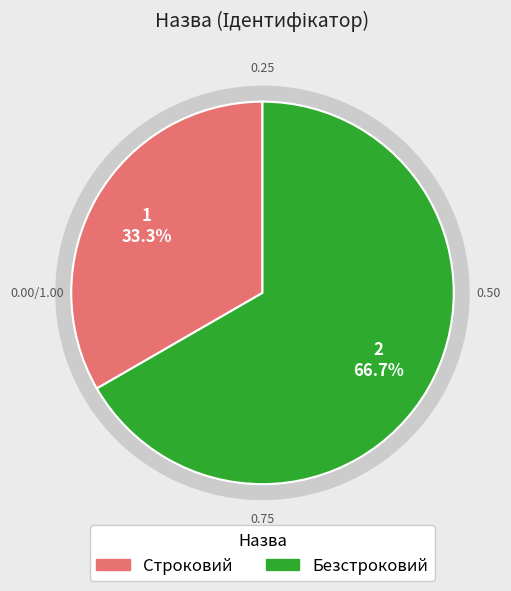

The Строковий slice represents 45% of the pie. True or false?

False